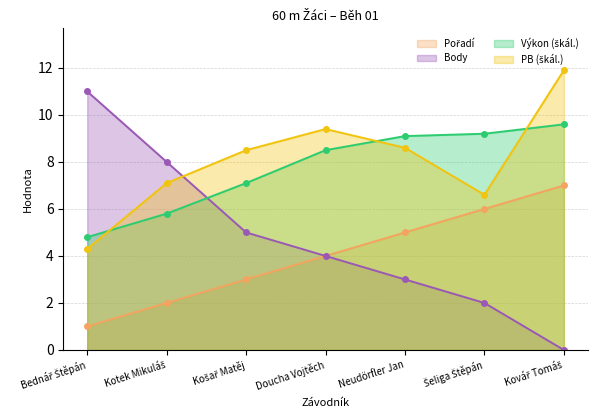

Reading left to right, what are all the values shown in this chart?

Pořadí: 1.0	2.0	3.0	4.0	5.0	6.0	7.0
Body: 11.0	8.0	5.0	4.0	3.0	2.0	0.0
Výkon: 4.8	5.8	7.1	8.5	9.1	9.2	9.6
PB: 4.3	7.1	8.5	9.4	8.6	6.6	11.9